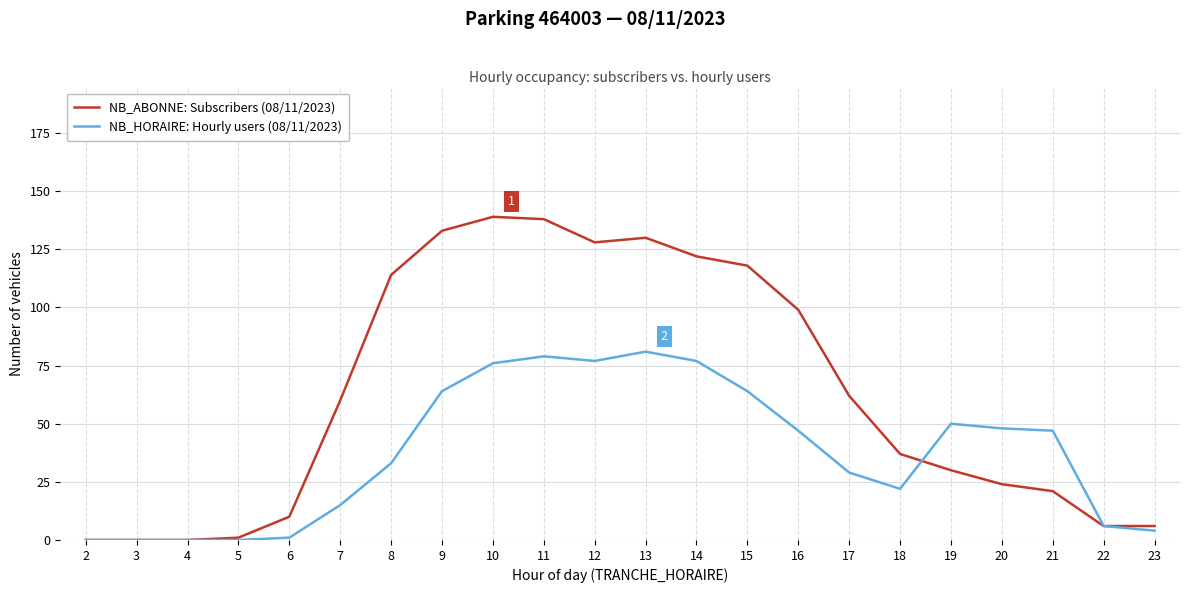

Rank the series by their average value, from highest to lowest.

NB_ABONNE: Subscribers (08/11/2023), NB_HORAIRE: Hourly users (08/11/2023)